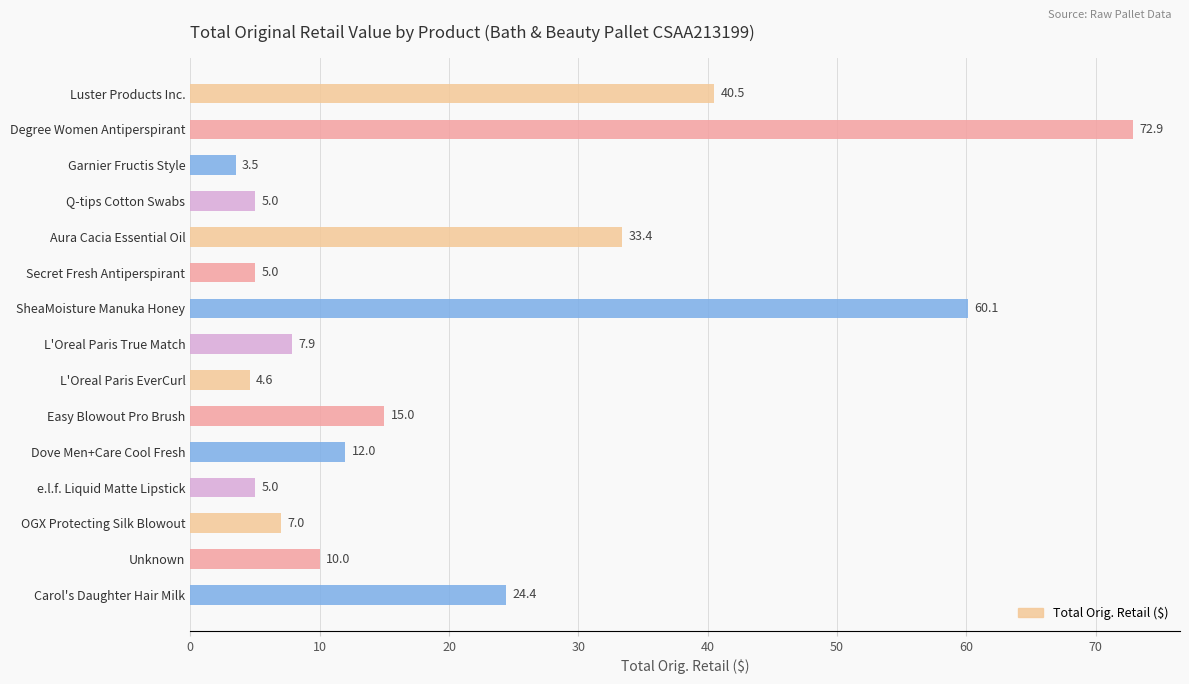

Are the bars grouped side by side (vs. stacked)?

No